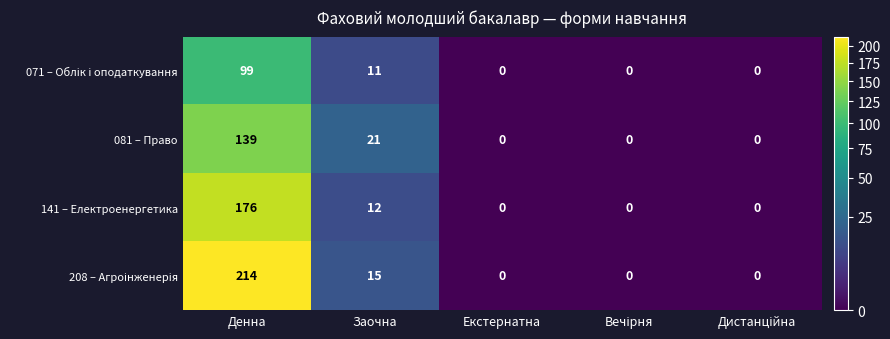

What is the difference between the maximum and second lowest values in the 081 – Право series?

139